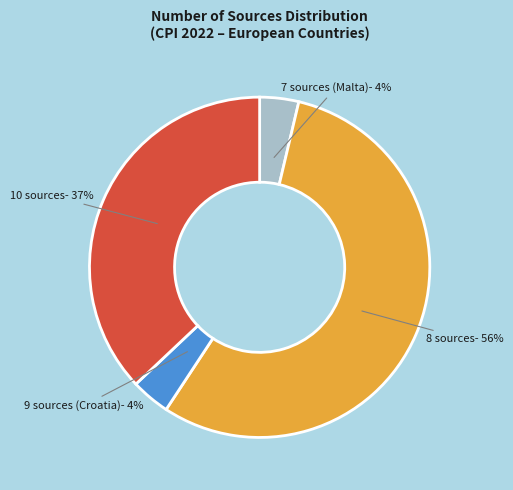

Between 9 sources (Croatia) and 10 sources, which is larger?

10 sources